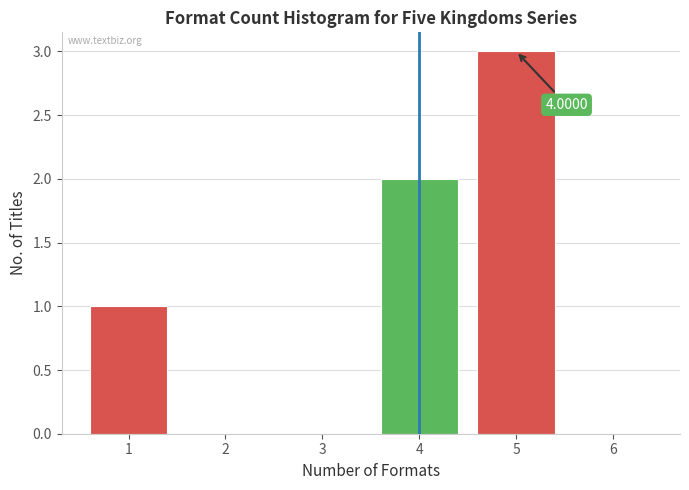

Over which range of the x-axis is the bar tallest?

4.5 to 5.5